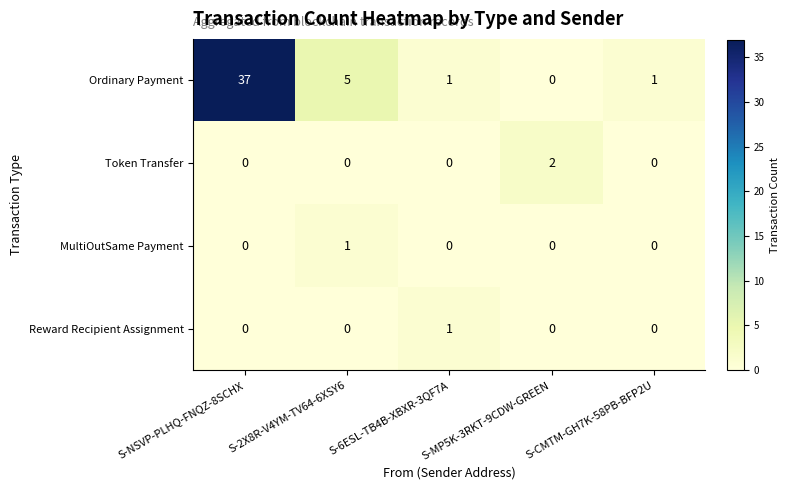

What is the total value across all series at S-6ESL-TB4B-XBXR-3QF7A?

2